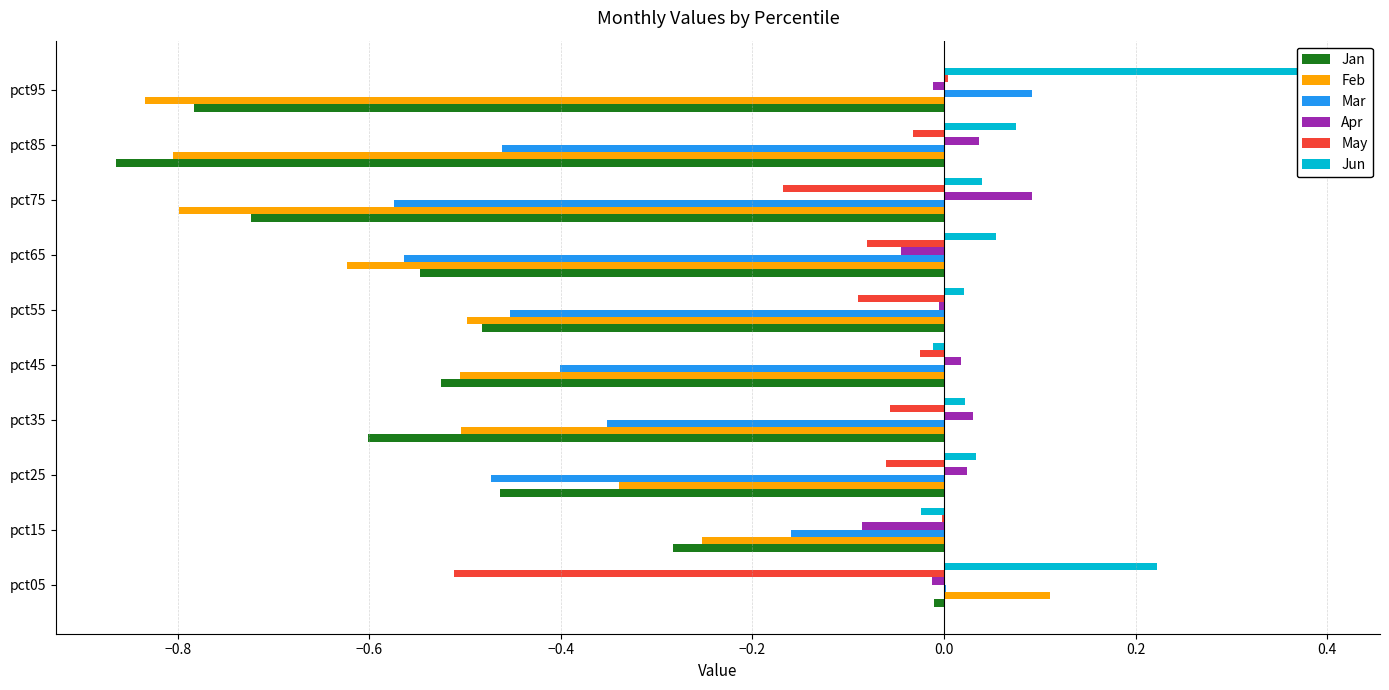

What is the value of the Apr bar at the 8th from the left?

0.1